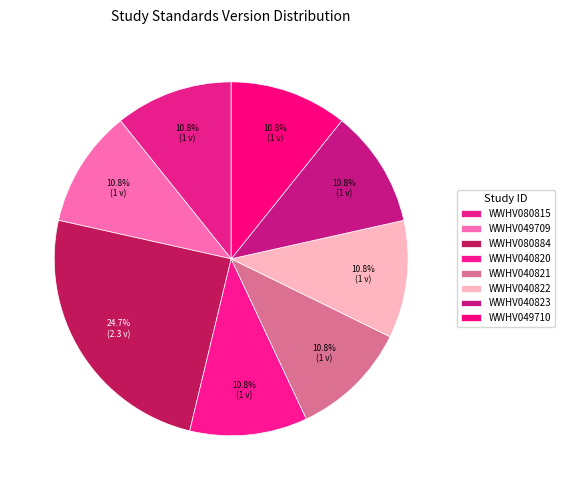

Which category has the smallest portion of the pie?

WWHV080815